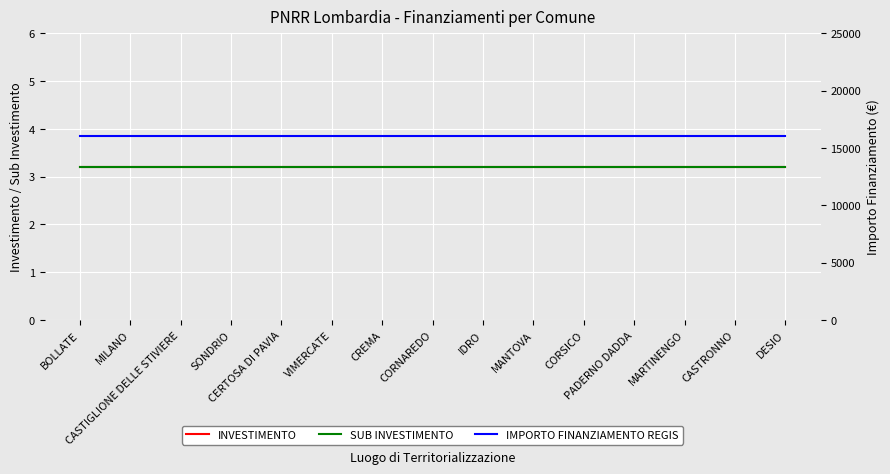

Reading left to right, transcribe all the data shown in this chart.

INVESTIMENTO: BOLLATE=3.2	MILANO=3.2	CASTIGLIONE DELLE STIVIERE=3.2	SONDRIO=3.2	CERTOSA DI PAVIA=3.2	VIMERCATE=3.2	CREMA=3.2	CORNAREDO=3.2	IDRO=3.2	MANTOVA=3.2	CORSICO=3.2	PADERNO DADDA=3.2	MARTINENGO=3.2	CASTRONNO=3.2	DESIO=3.2
SUB INVESTIMENTO: BOLLATE=3.2	MILANO=3.2	CASTIGLIONE DELLE STIVIERE=3.2	SONDRIO=3.2	CERTOSA DI PAVIA=3.2	VIMERCATE=3.2	CREMA=3.2	CORNAREDO=3.2	IDRO=3.2	MANTOVA=3.2	CORSICO=3.2	PADERNO DADDA=3.2	MARTINENGO=3.2	CASTRONNO=3.2	DESIO=3.2
IMPORTO FINANZIAMENTO REGIS: BOLLATE=16000.0	MILANO=16000.0	CASTIGLIONE DELLE STIVIERE=16000.0	SONDRIO=16000.0	CERTOSA DI PAVIA=16000.0	VIMERCATE=16000.0	CREMA=16000.0	CORNAREDO=16000.0	IDRO=16000.0	MANTOVA=16000.0	CORSICO=16000.0	PADERNO DADDA=16000.0	MARTINENGO=16000.0	CASTRONNO=16000.0	DESIO=16000.0